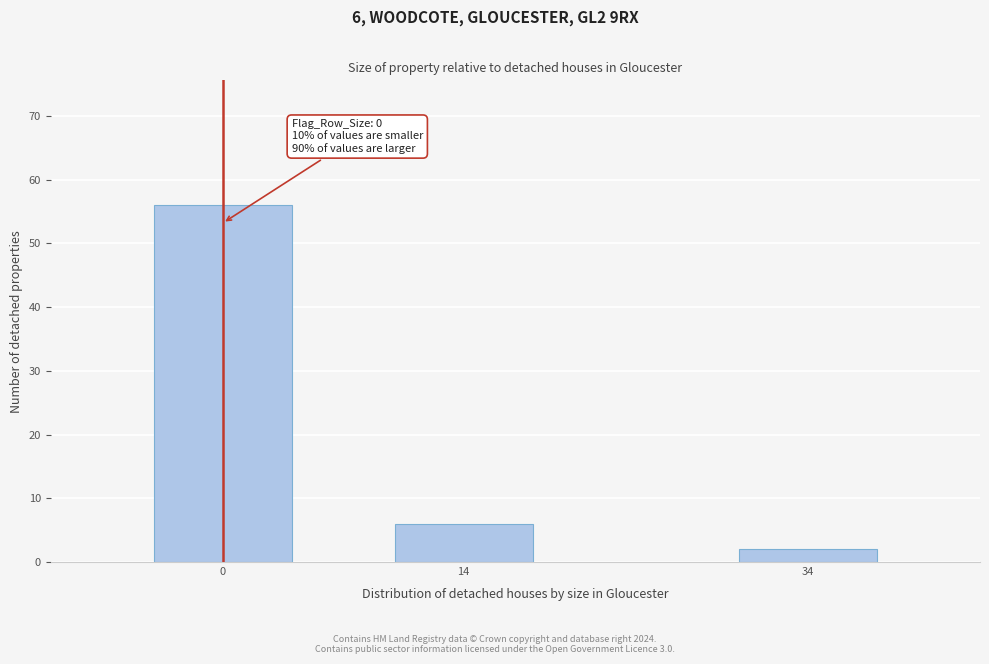

Reading right to left, what are all the values shown in this chart?

34=2	14=6	0=56